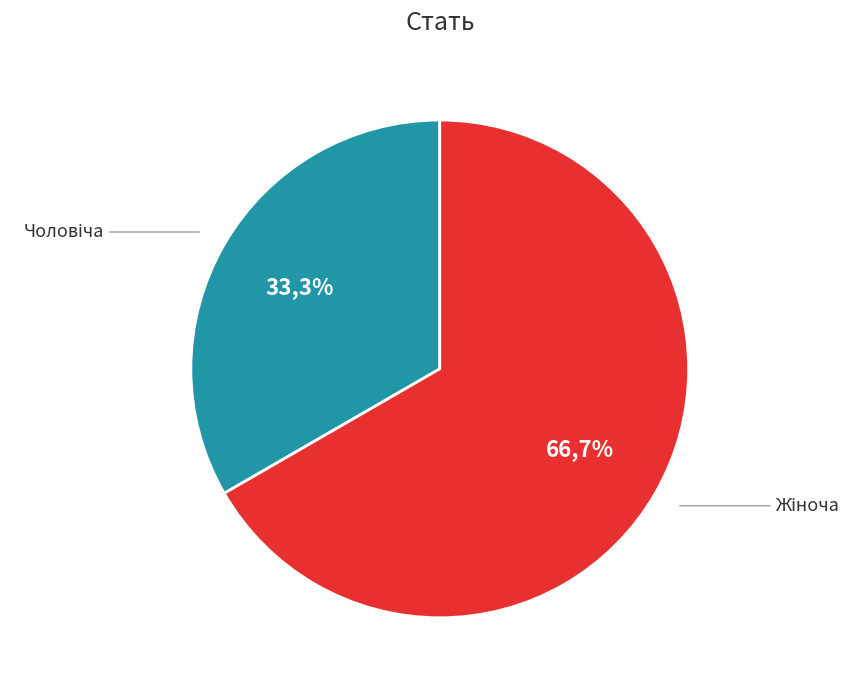

Does Жіноча account for over 50% of the chart?

Yes